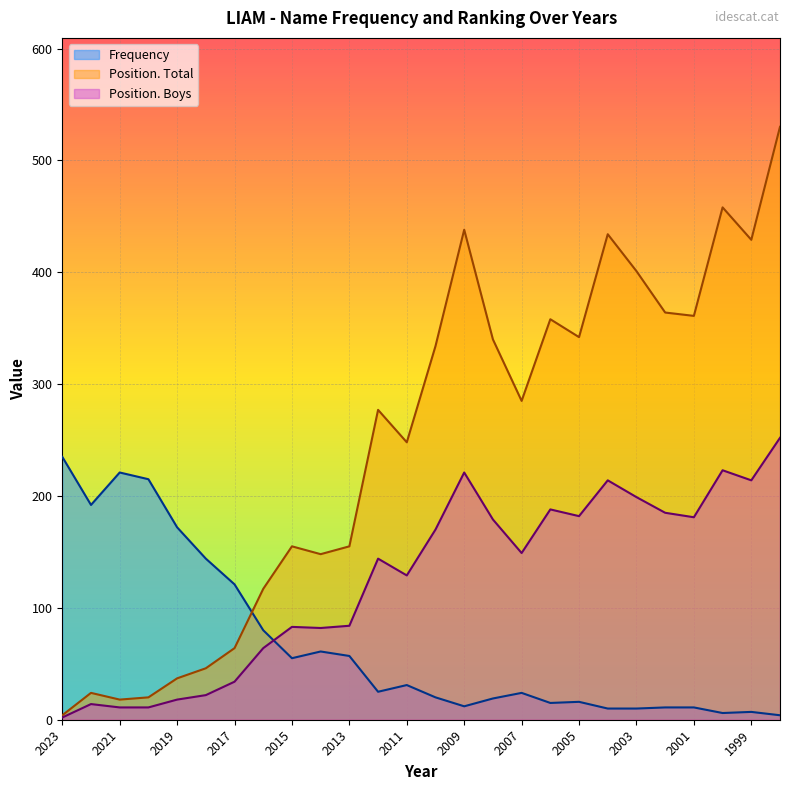

What is the average value of the Position. Boys series?

125